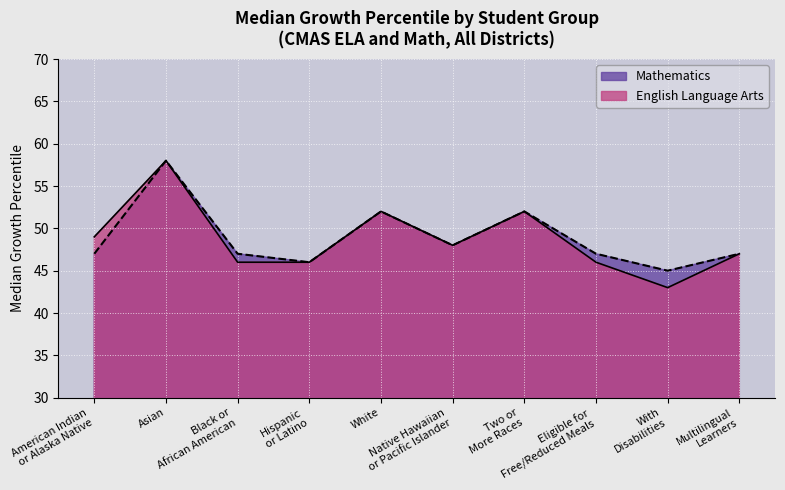

Between Black or
African American and Two or
More Races, which series saw the biggest shift?

English Language Arts